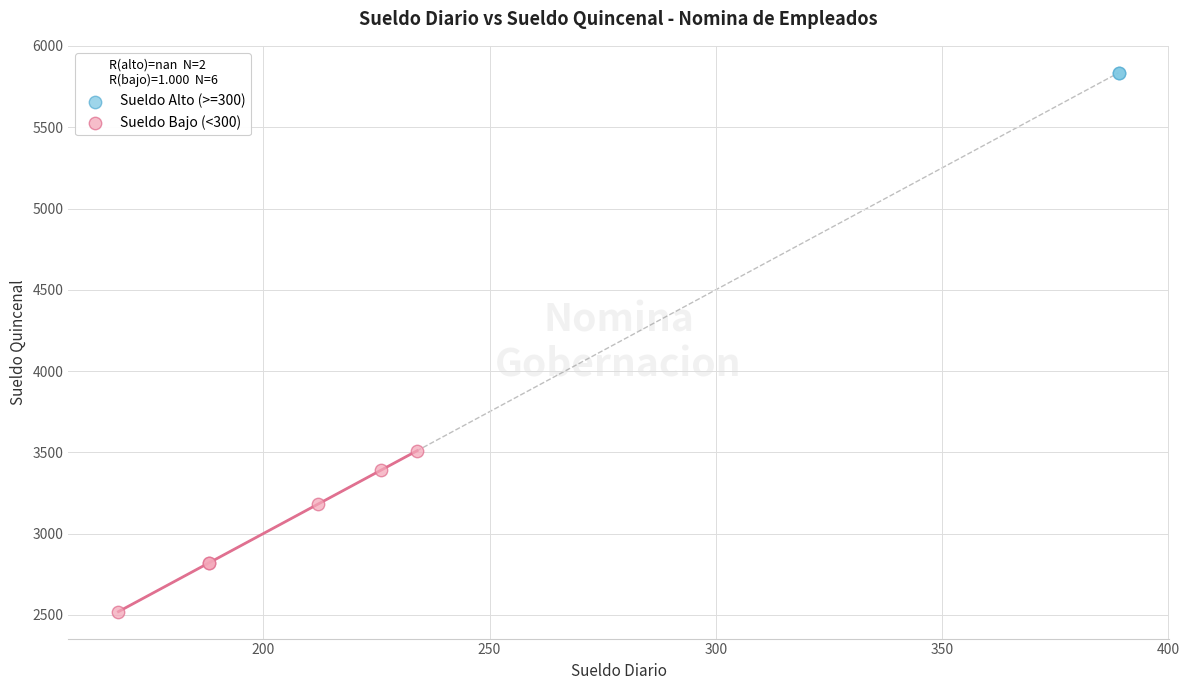

Which series contains the lowest Y value?

Sueldo Bajo (<300)